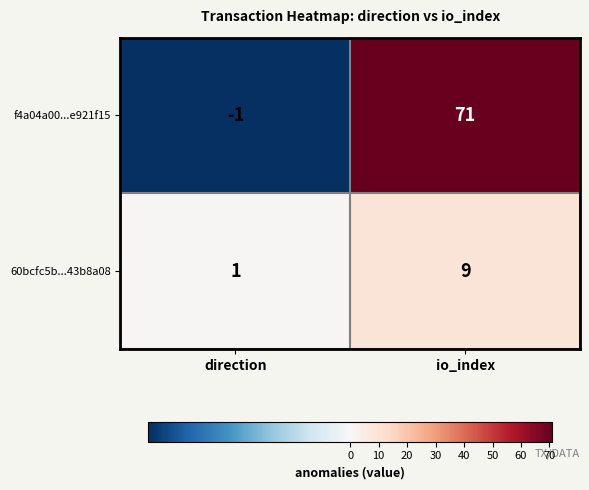

True or false: 60bcfc5b...43b8a08 has a value of 9 at io_index.

True